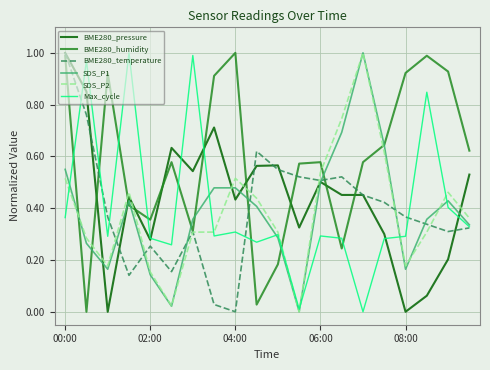

Which series has the largest total across all categories?

BME280_humidity